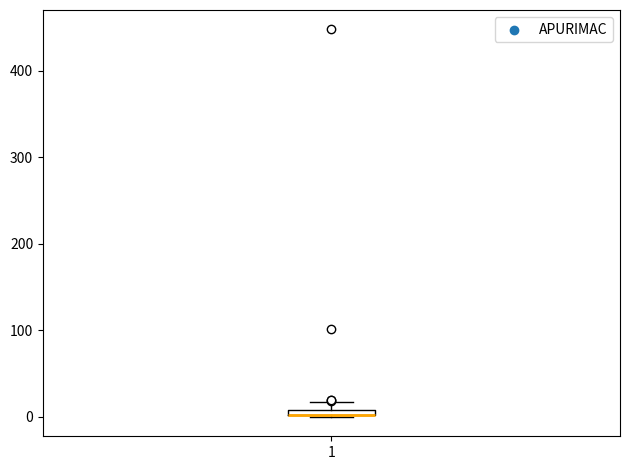

Where is the lower edge of the box at x = 1 on the y-axis? The values are not printed on the chart, so give them approximately, as read against the axis.

0